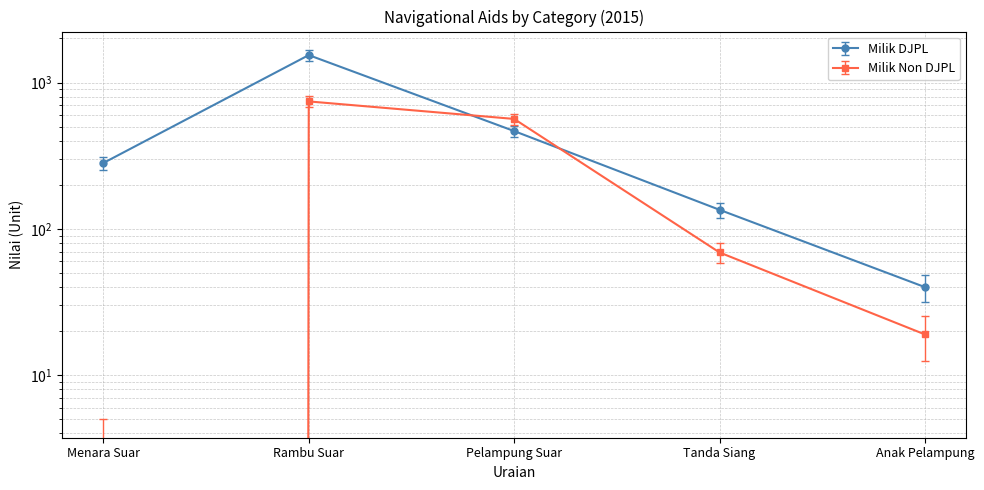

Between which two adjacent categories do Milik Non DJPL and Milik DJPL first intersect?

Rambu Suar and Pelampung Suar